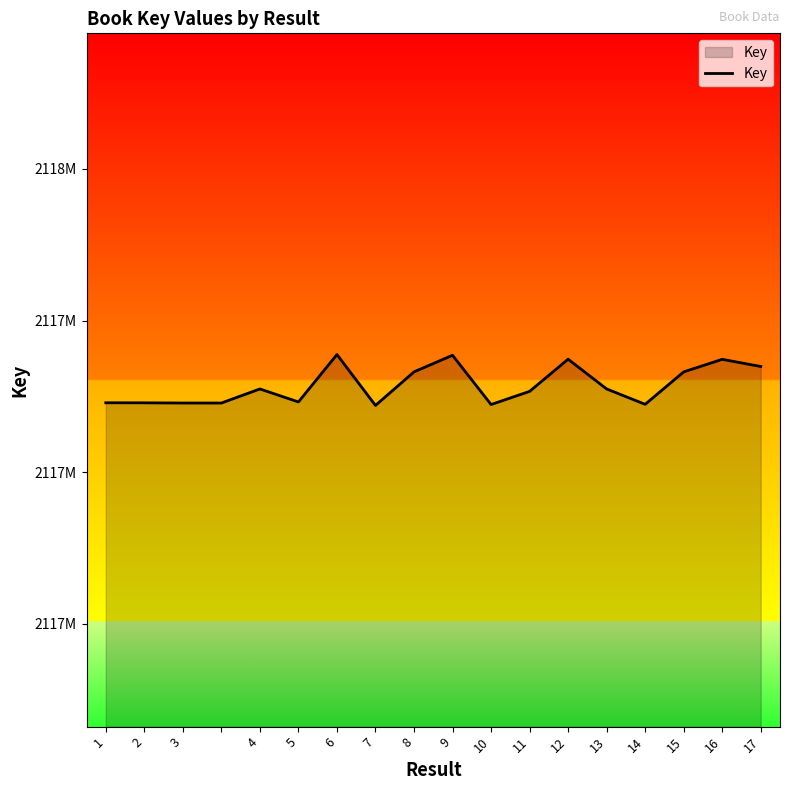

Does the chart have visible grid lines?

No